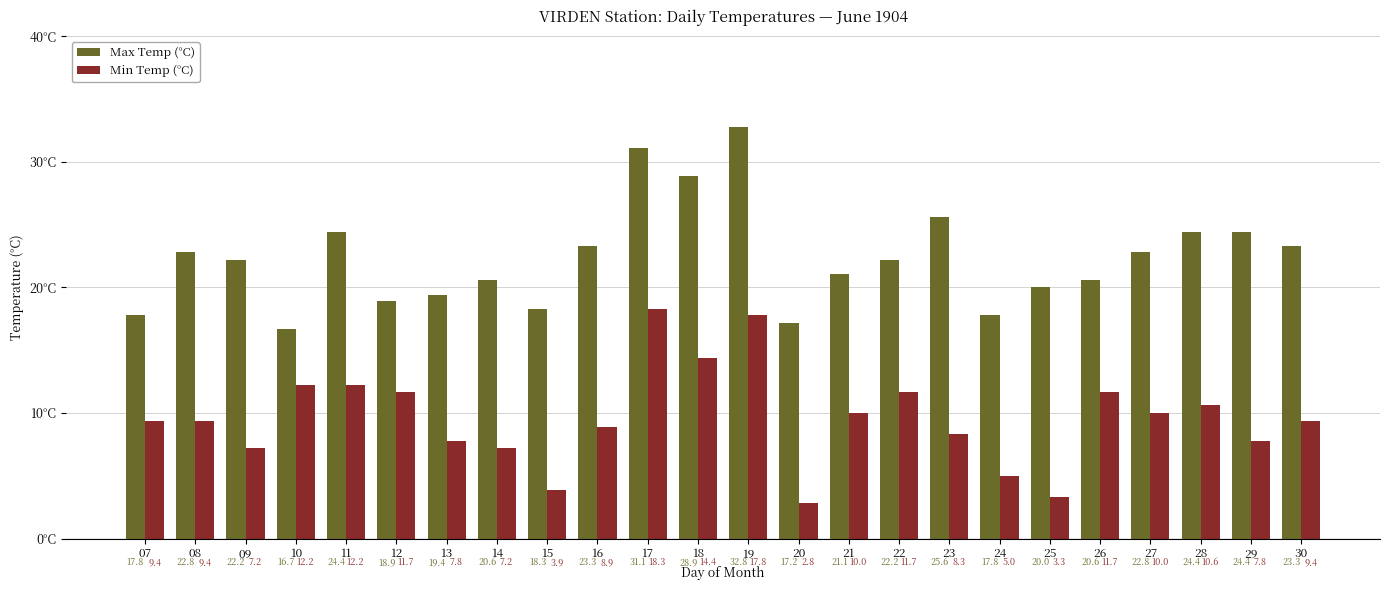

At which label does Min Temp (°C) first exceed 9?

07